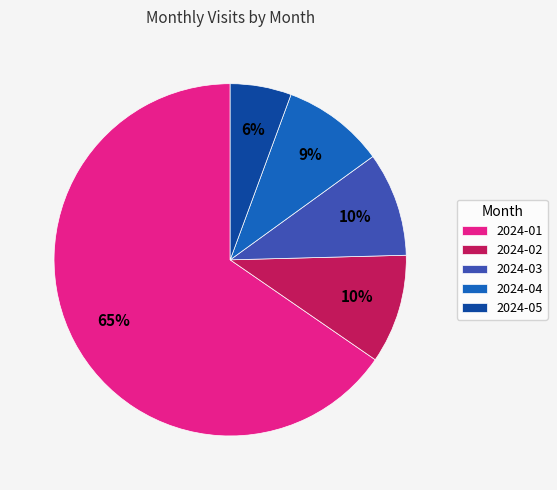

Is the sum of 2024-02 and 2024-01 greater than half?

Yes